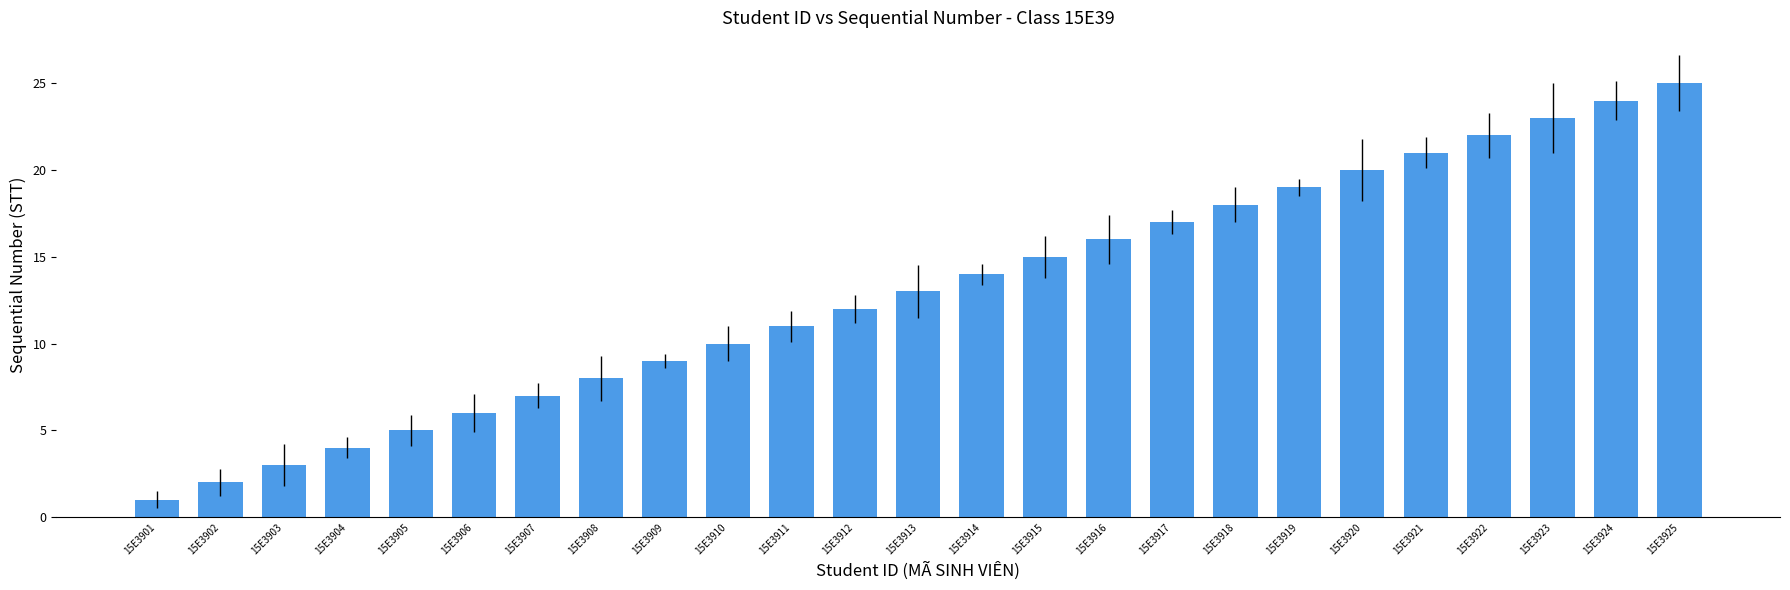

Reading left to right, list all the values displayed in this chart.

1	2	3	4	5	6	7	8	9	10	11	12	13	14	15	16	17	18	19	20	21	22	23	24	25